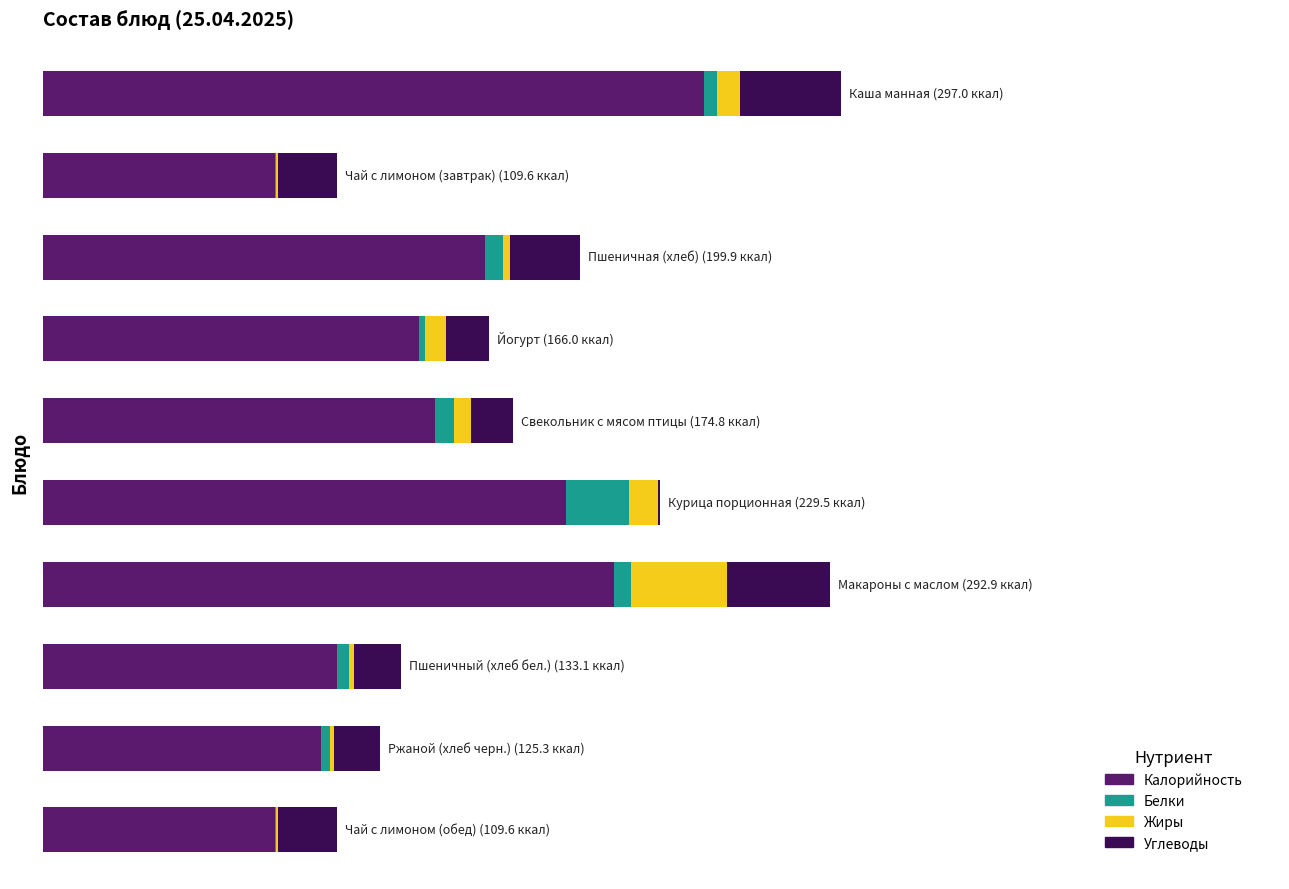

What are all the series names shown in the legend?

Калорийность, Белки, Жиры, Углеводы